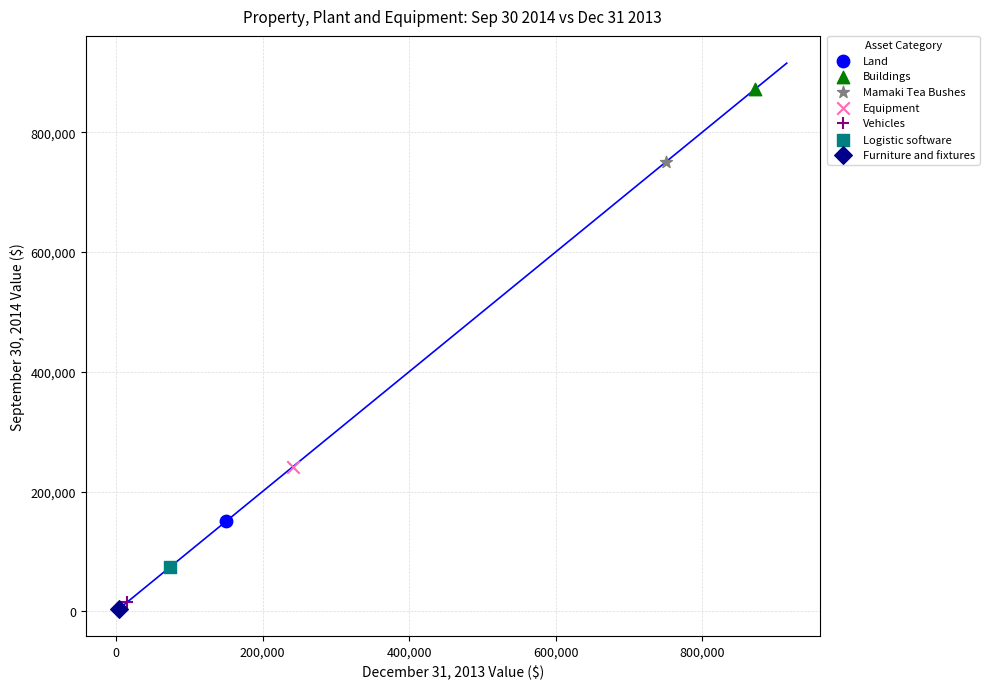

Which series contains the lowest Y value?

Furniture and fixtures